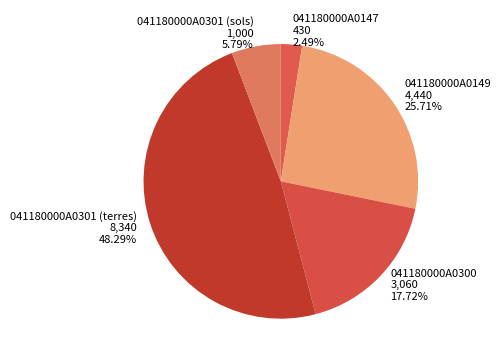

To the nearest percent, what portion does 041180000A0149 represent?

26%